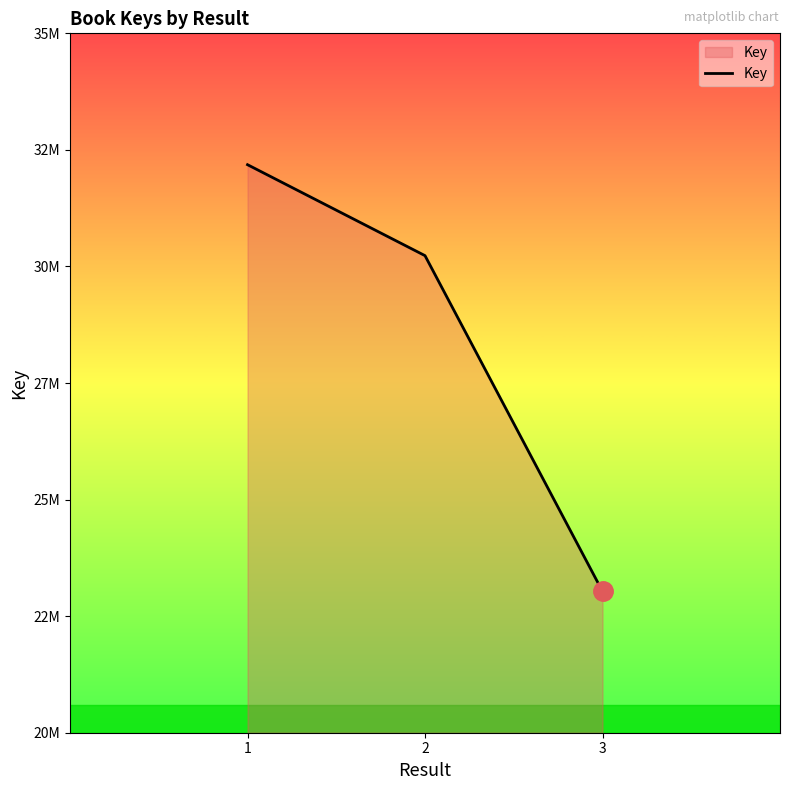

Does the chart display data point markers on the line(s)?

No